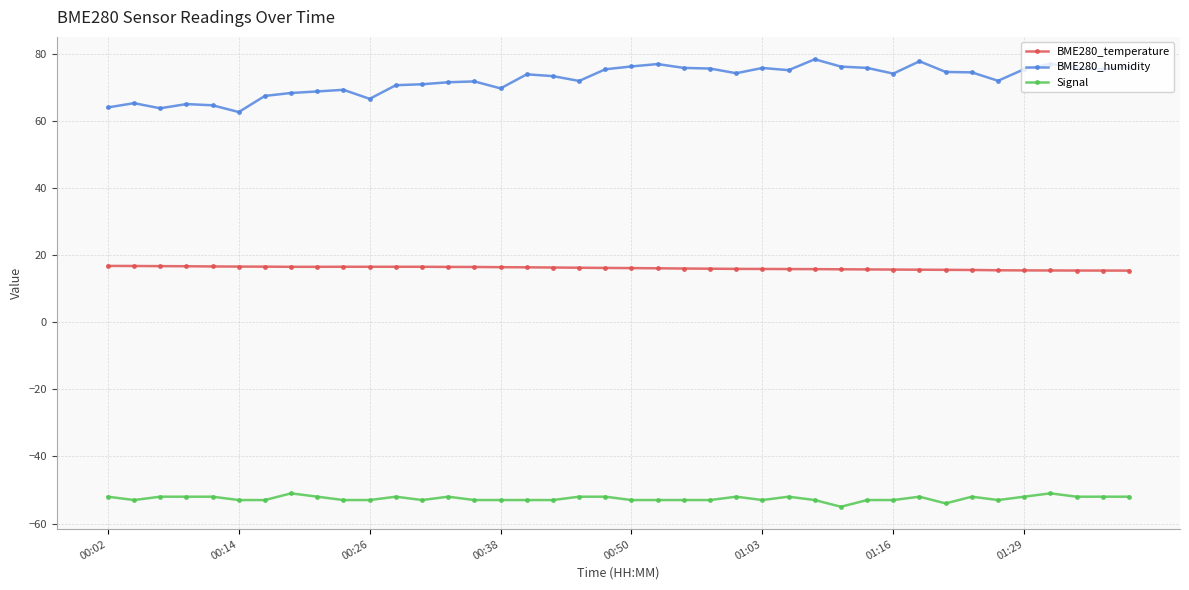

Rank the series by their maximum value, from lowest to highest.

Signal, BME280_temperature, BME280_humidity